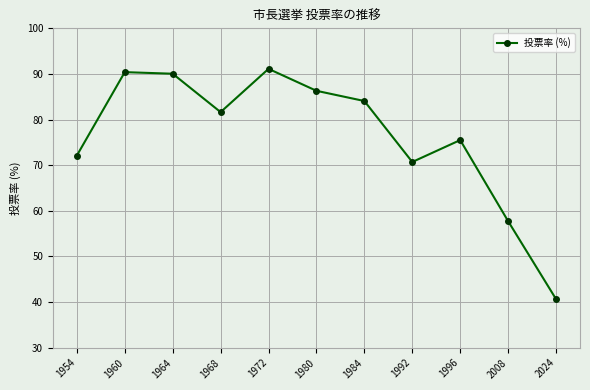

How many points are higher than both their immediate neighbors (excluding endpoints)?

3